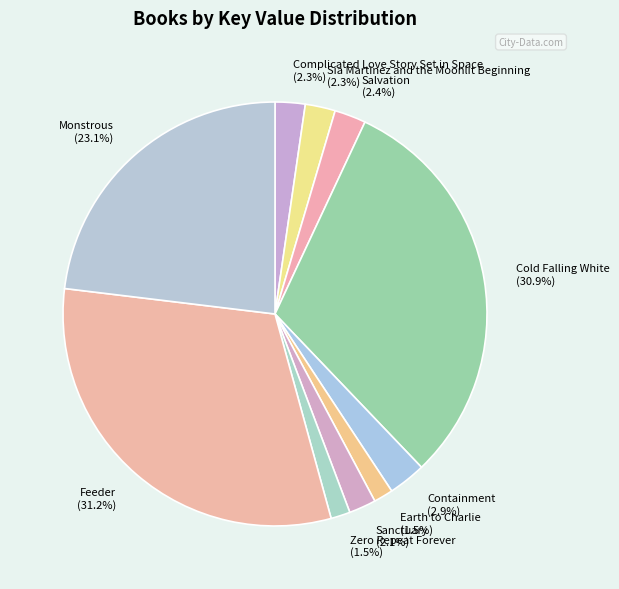

Is the sum of Sanctuary and Complicated Love Story Set in Space greater than half?

No